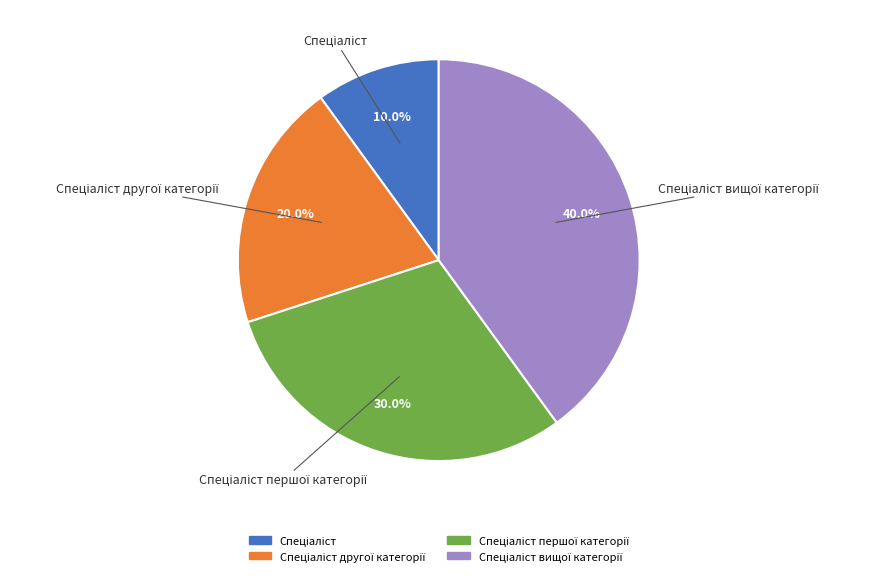

Is there any slice that represents more than half of the pie?

No